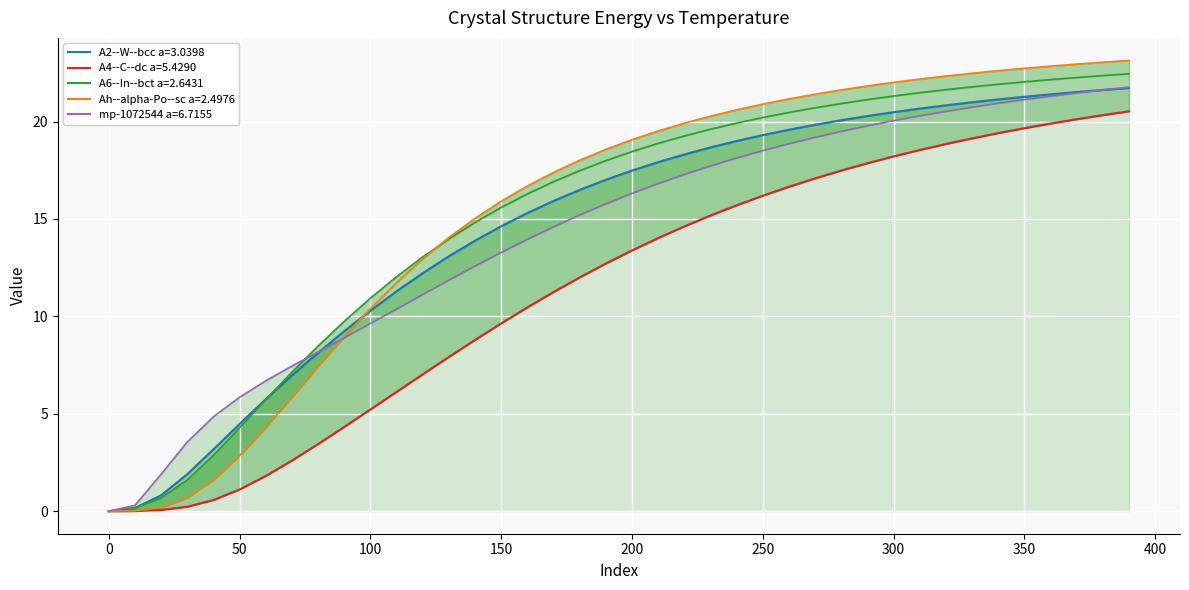

True or false: A4--C--dc a=5.4290 has more than 0 interior local peaks.

False